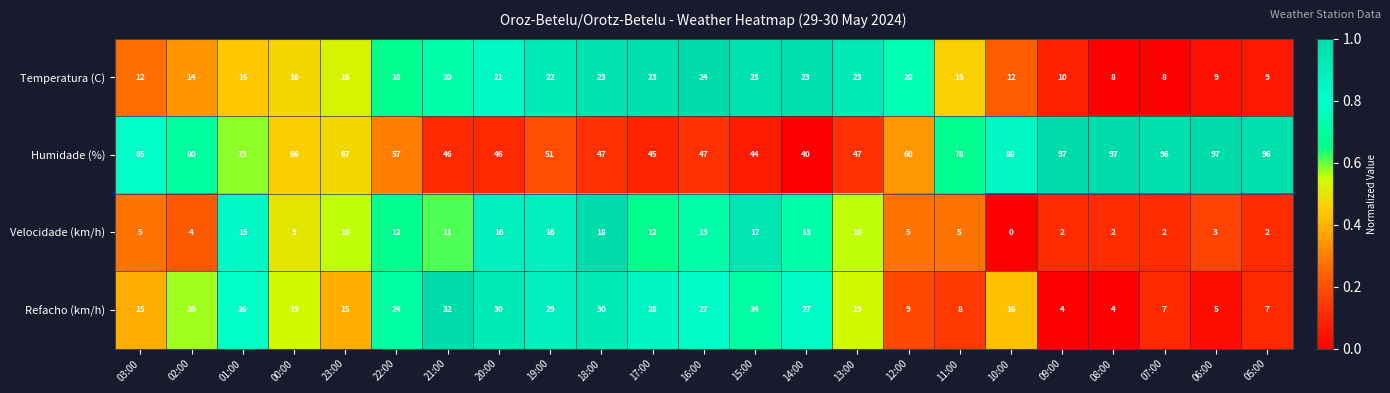

What is the minimum value for Refacho (km/h)?

4